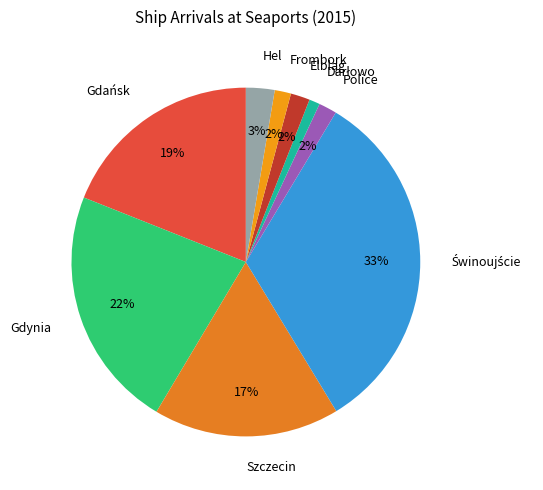

To the nearest percent, what is the difference between the largest and smallest slice percentages?

32%